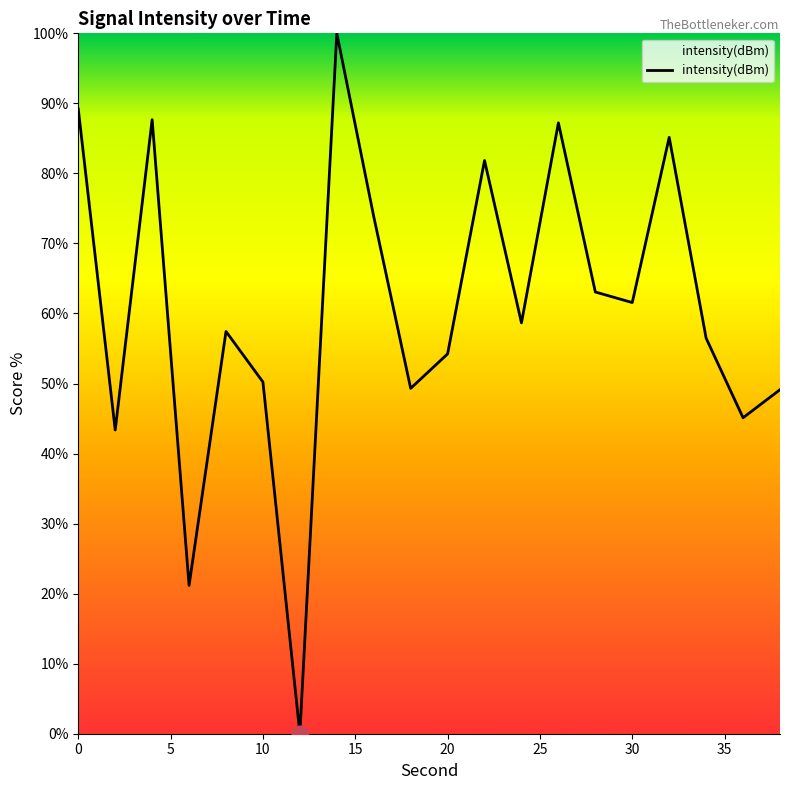

What is the difference between the maximum and minimum values?

100.0